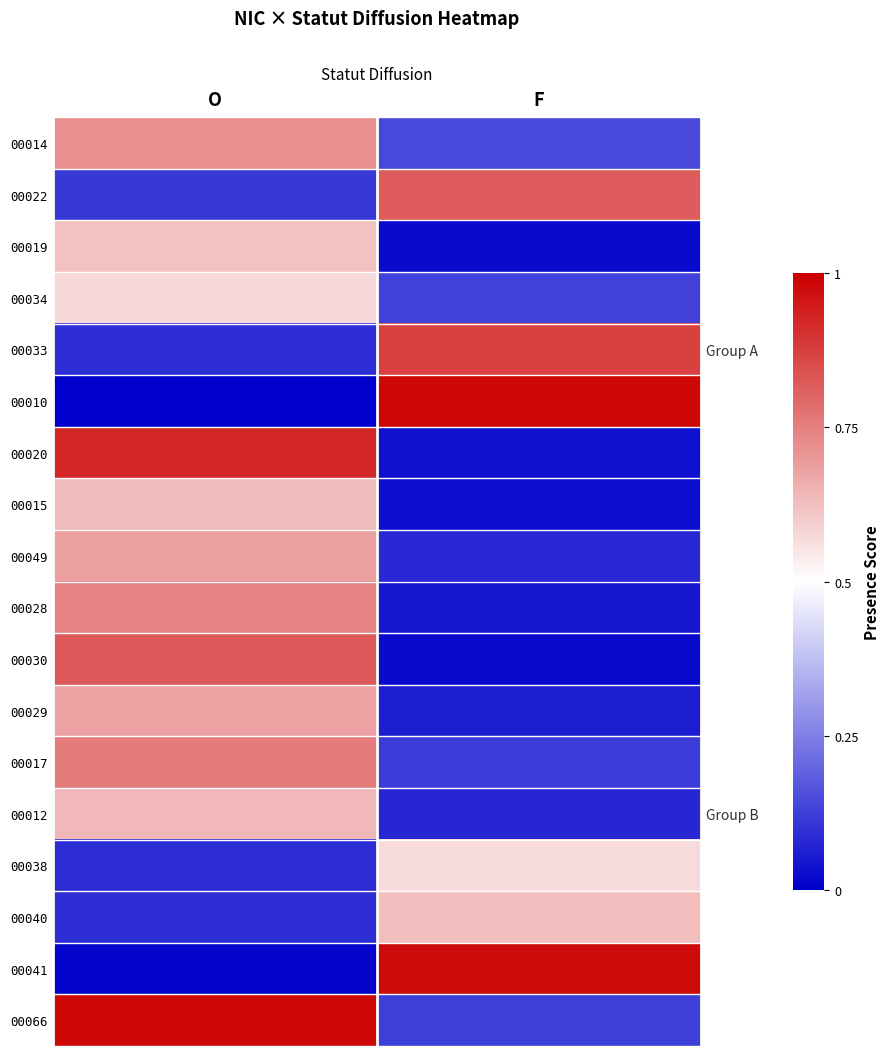

What is the spread (max minus min) of values at F?

1.0